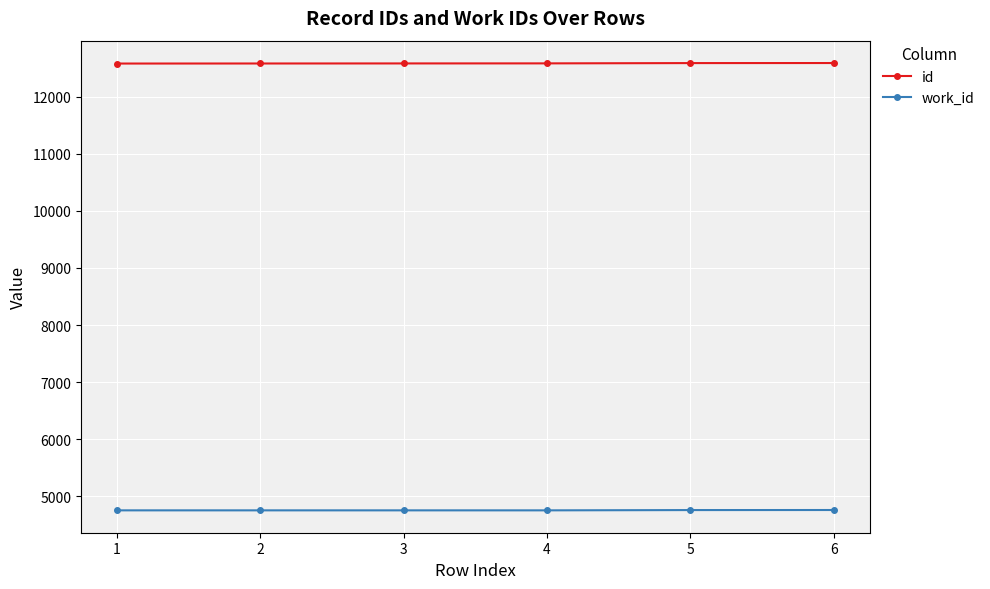

True or false: work_id has a value of 4754 at 3.

True